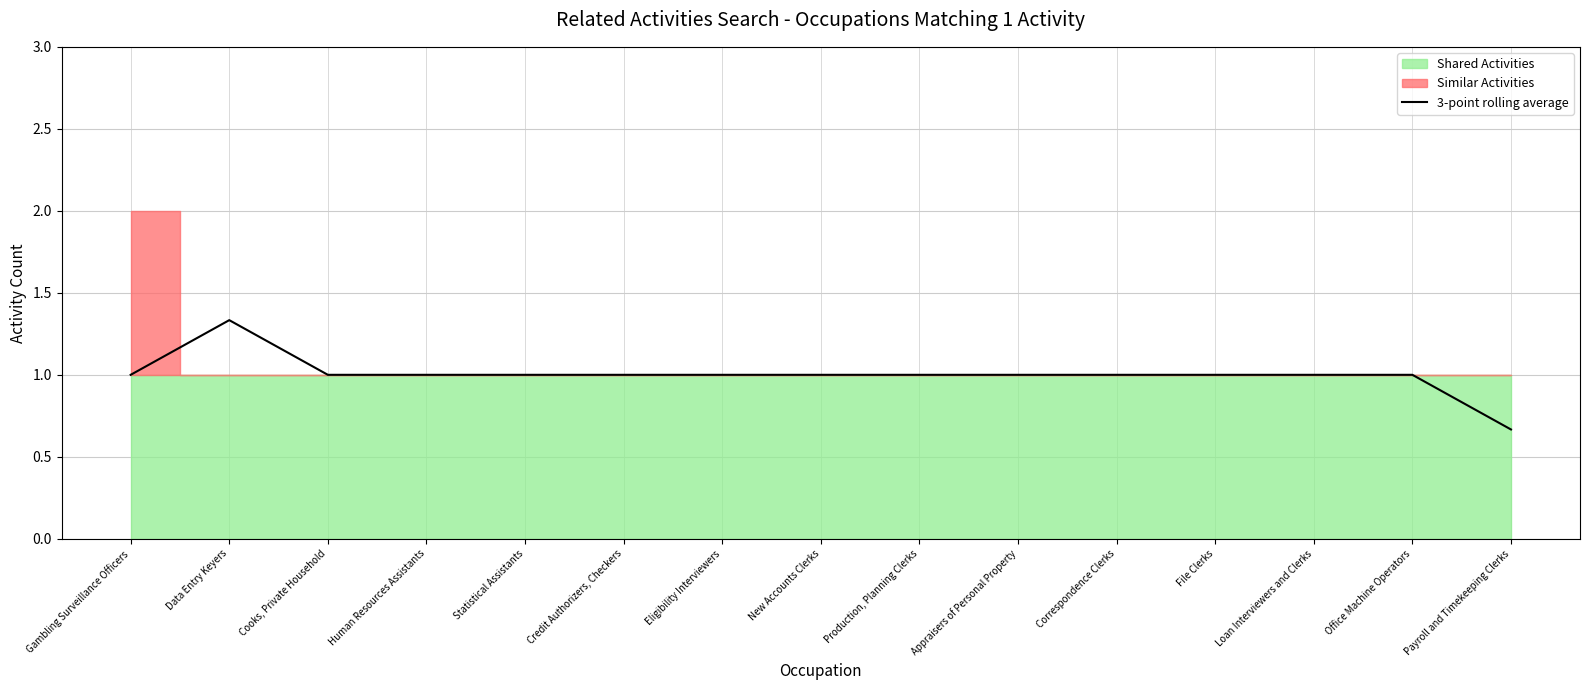

True or false: the data shows 1.5 at Correspondence Clerks.

False